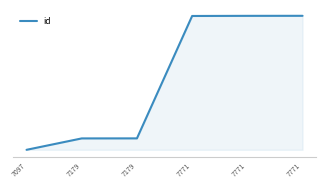

Does the chart display data point markers on the line(s)?

No